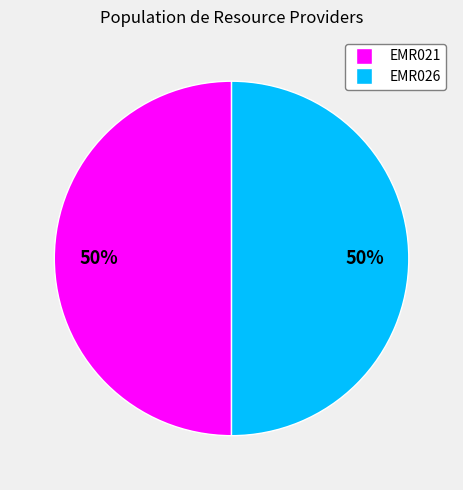

Combined, do EMR026 and EMR021 account for over 50%?

Yes